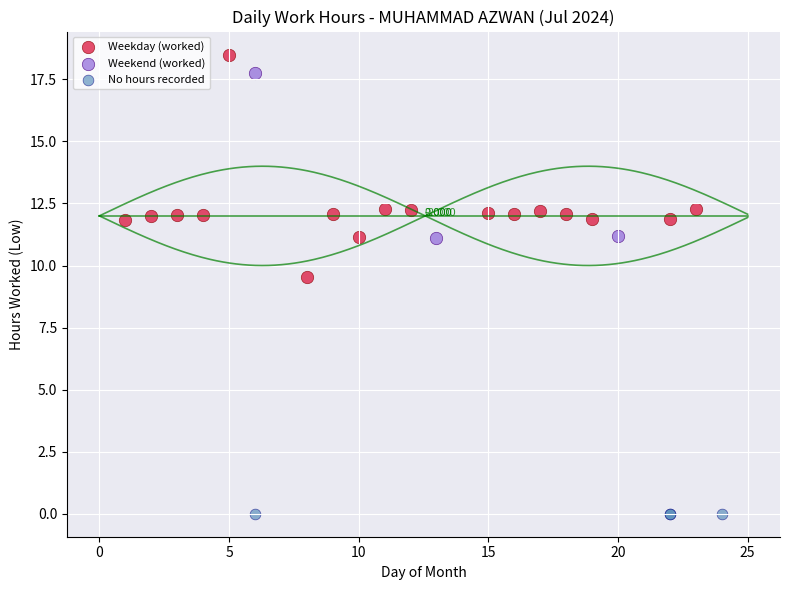

Which series contains the lowest Y value?

No hours recorded